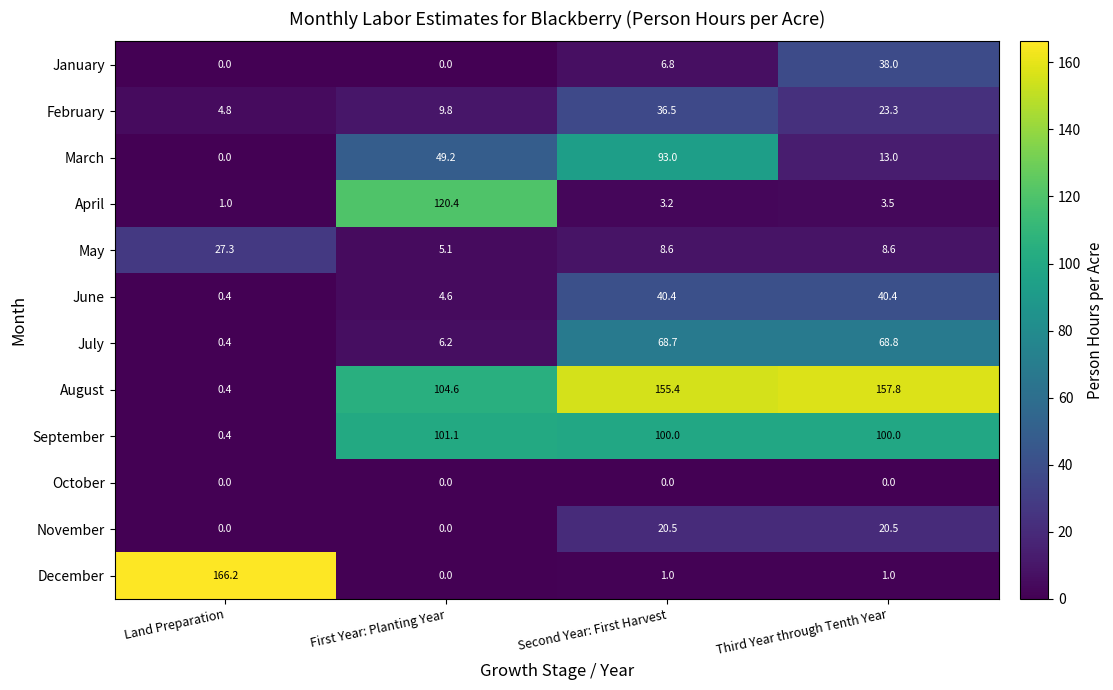

Is it true that October equals 0.0 at Third Year through Tenth Year?

True